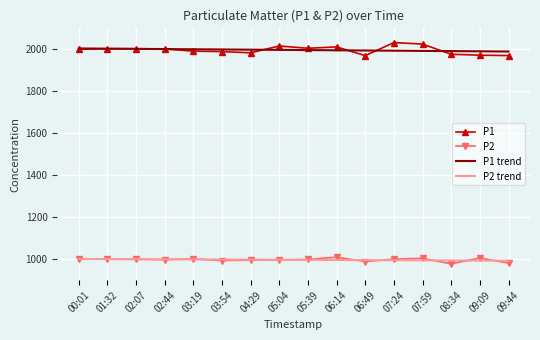

What is the maximum value for P2 trend?

1000.9